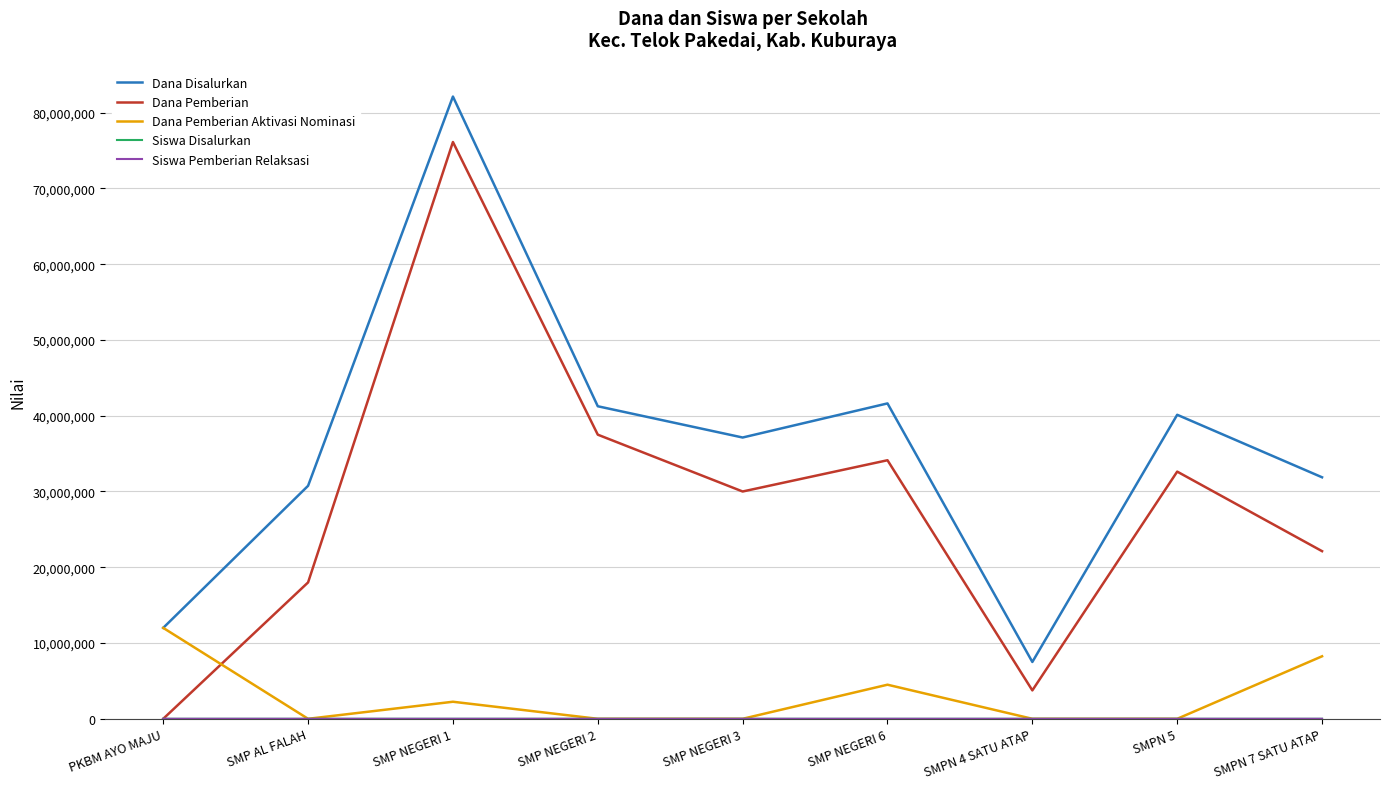

Which series changed the most between SMP NEGERI 1 and SMPN 7 SATU ATAP?

Dana Pemberian